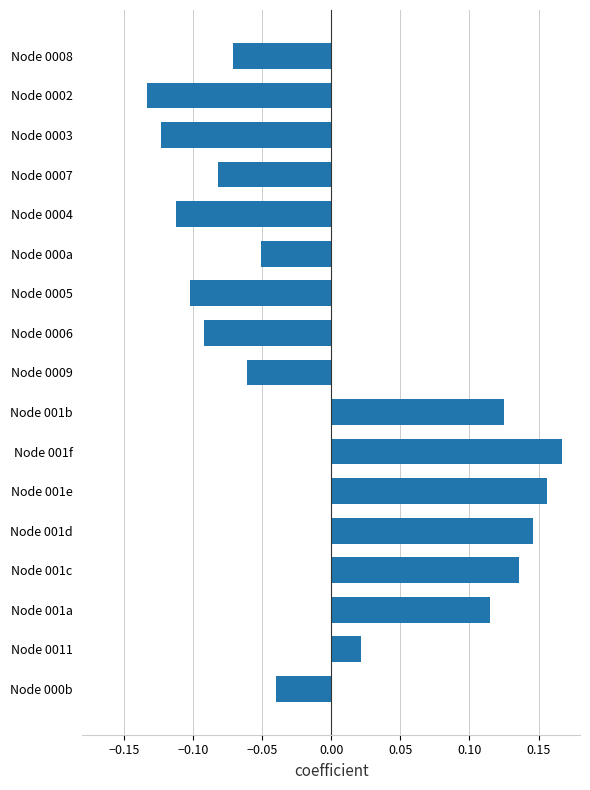

At which category does the chart reach its peak across all series?

Node 001f